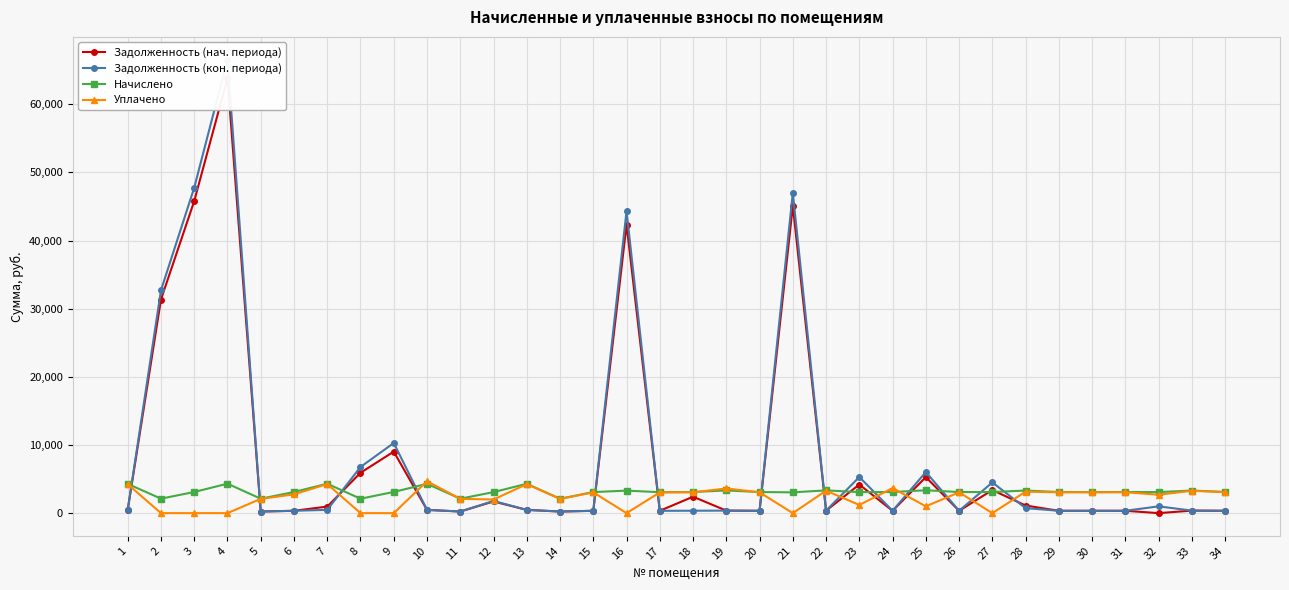

Which label corresponds to the largest value in the chart?

4